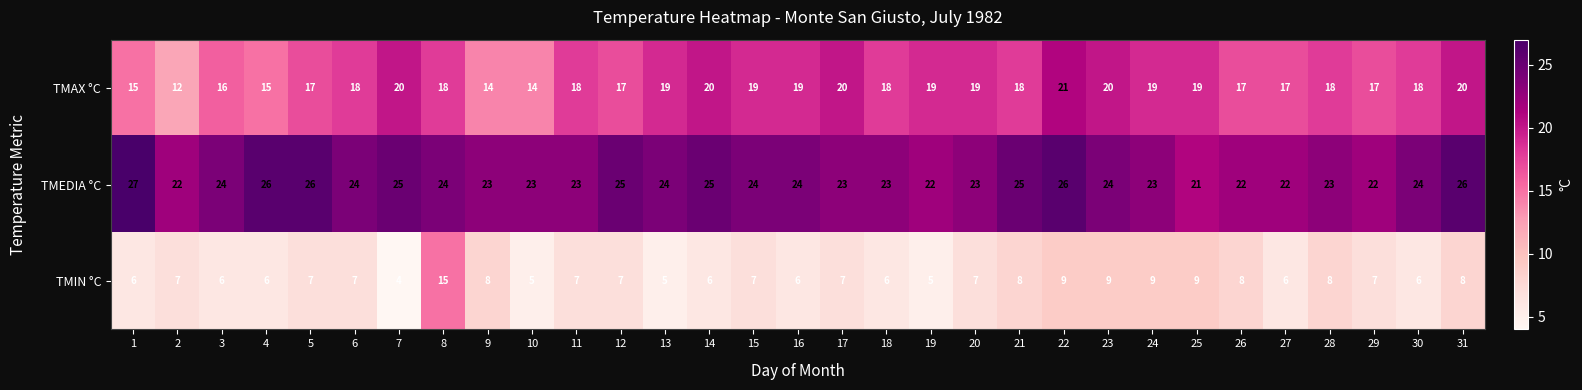

The TMEDIA °C series shows 41 at 5. True or false?

False